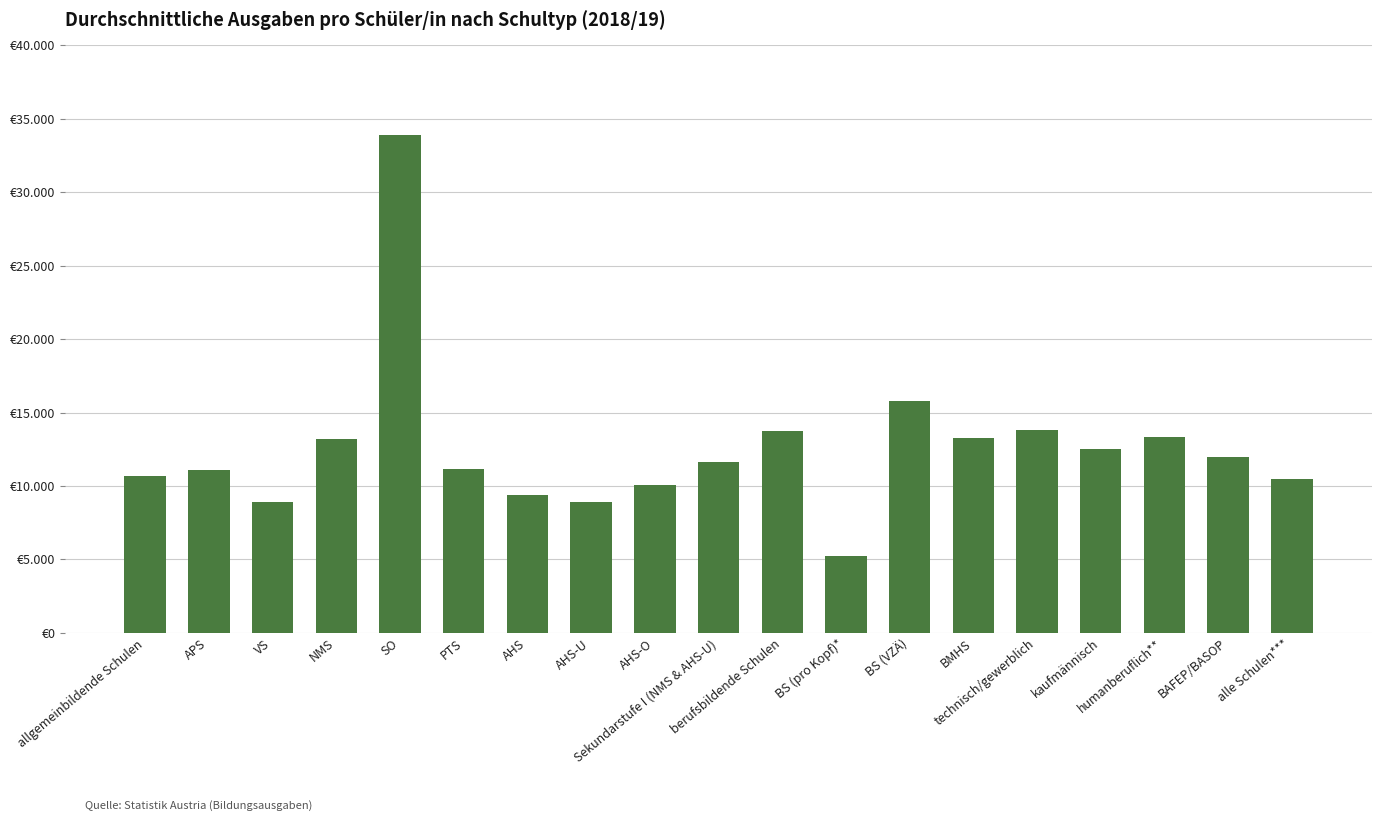

What is the sum of all values?

239210